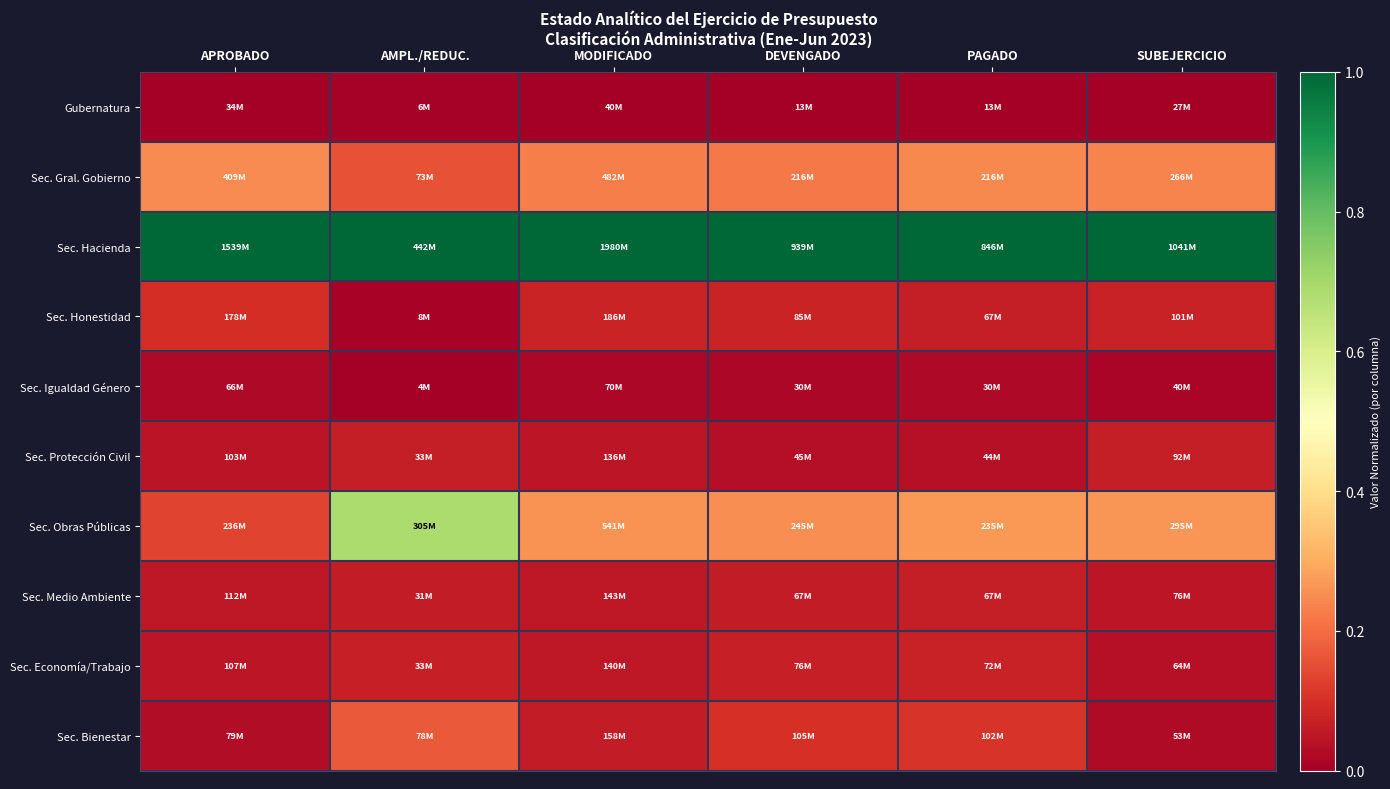

What is the greatest value displayed?

1.0